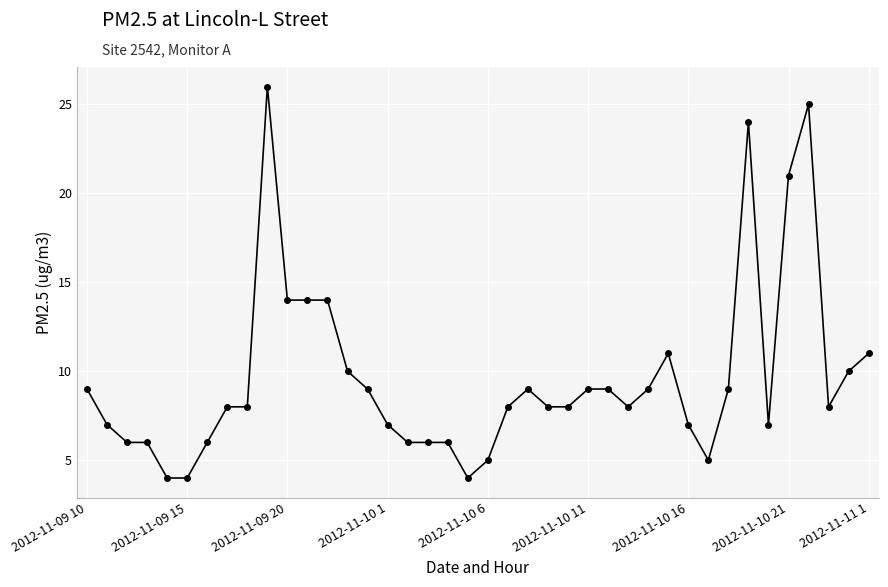

What is the difference between the second highest and second lowest values?

21